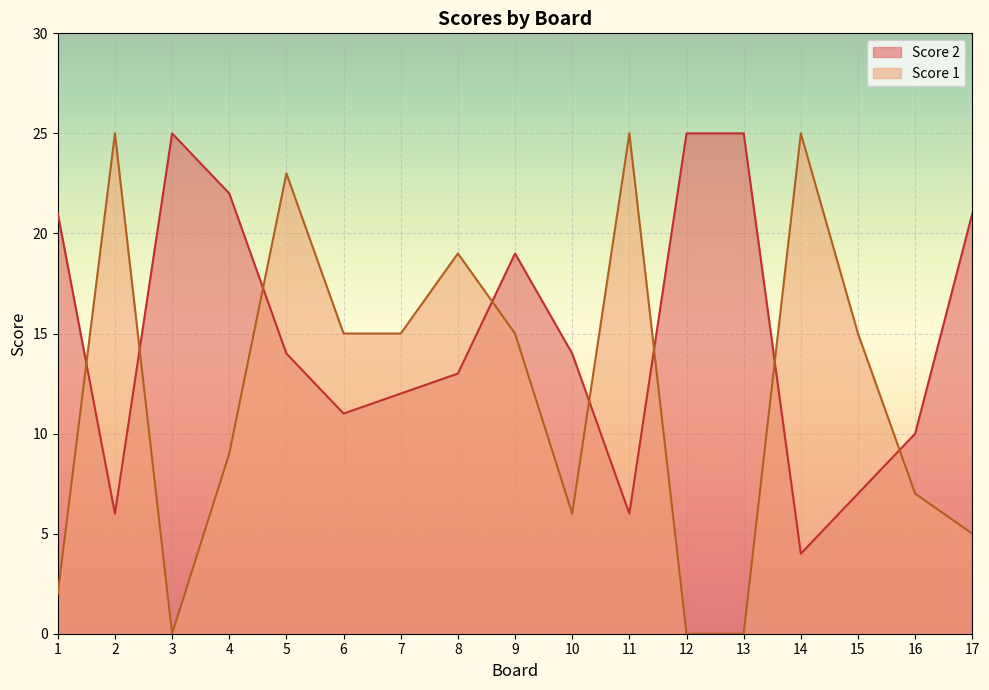

At which label is Score 2 closest to 14?

5